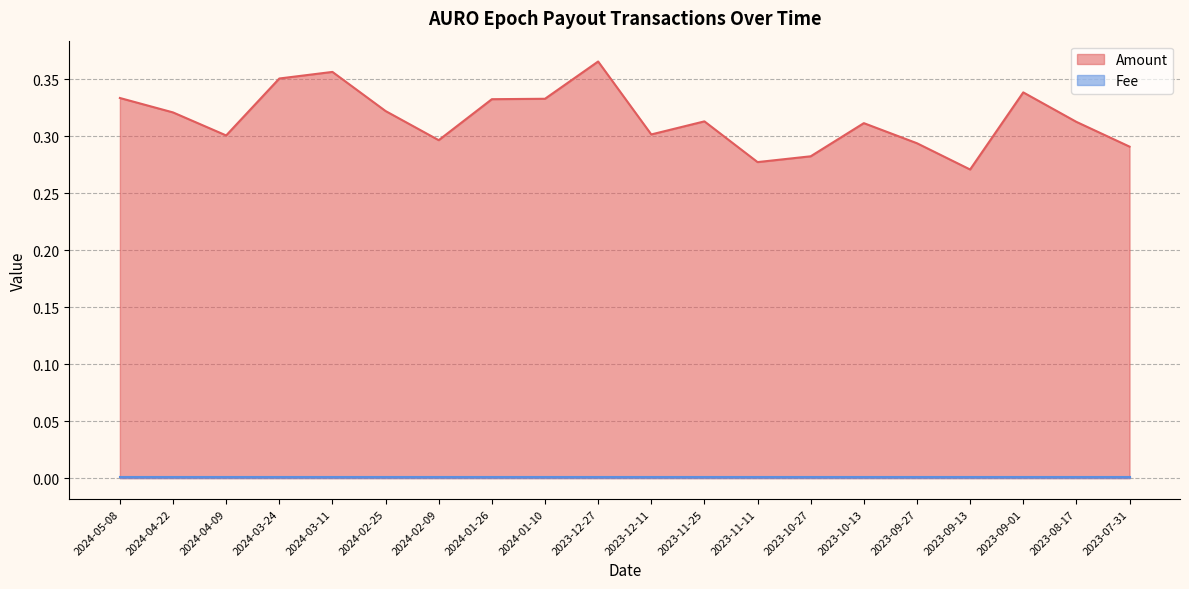

How many points are lower than both their immediate neighbors (excluding endpoints)?

5